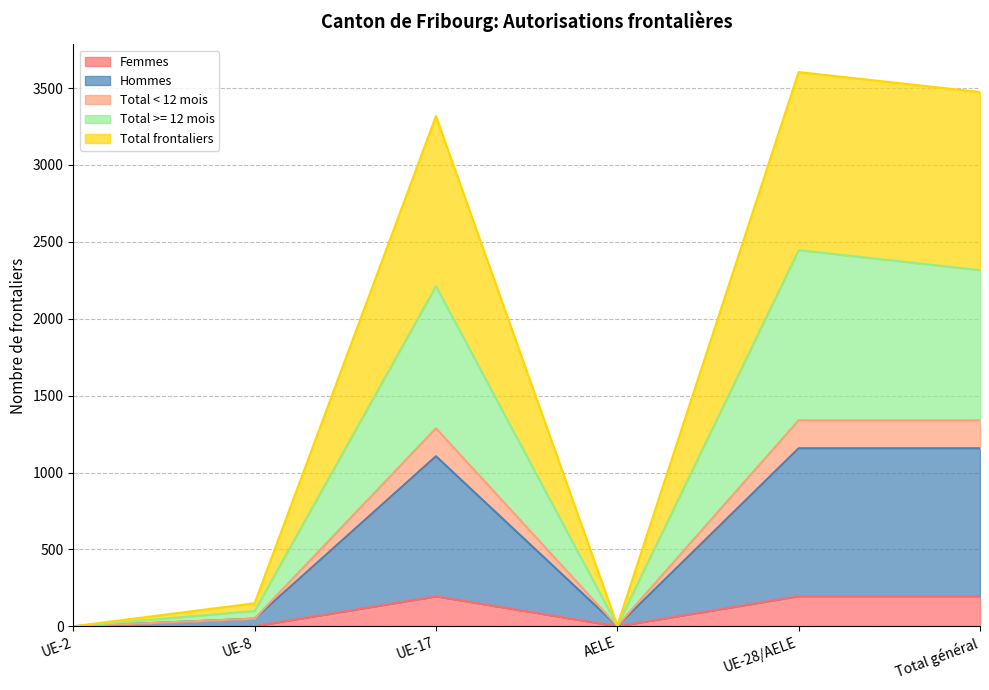

What is the average value of the Total >= 12 mois series?

1180